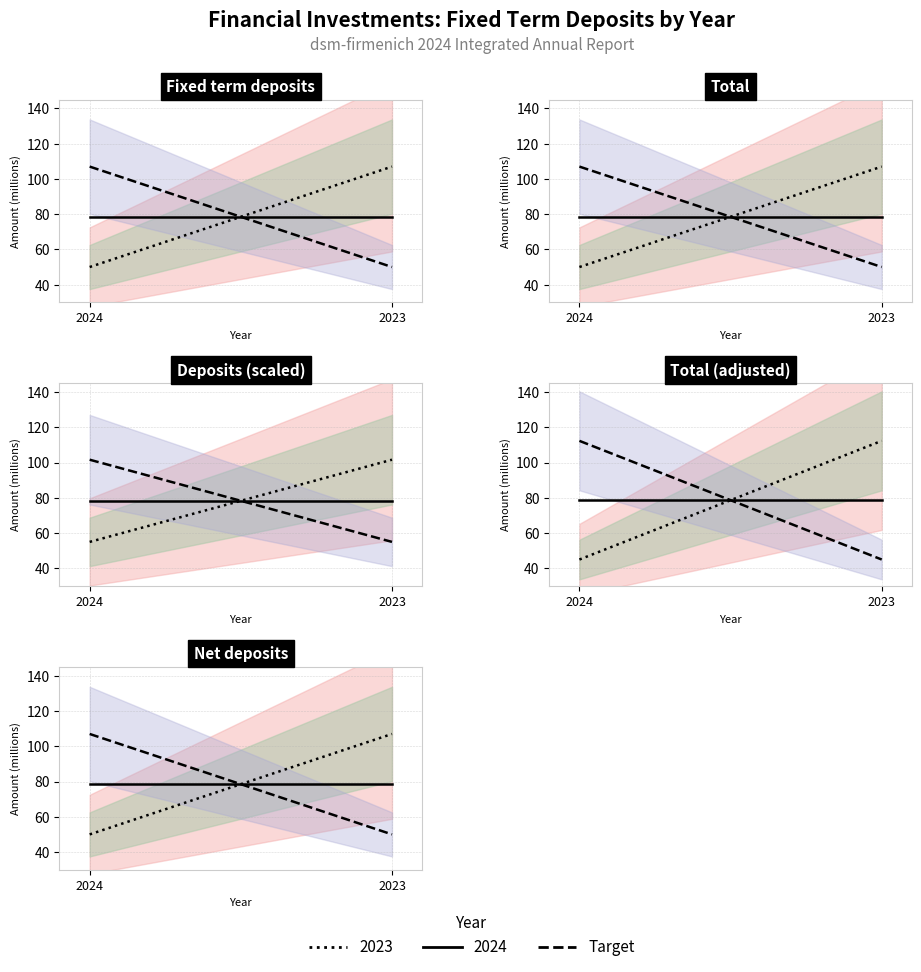

Which has a higher value, 2024 or 2023?

2024